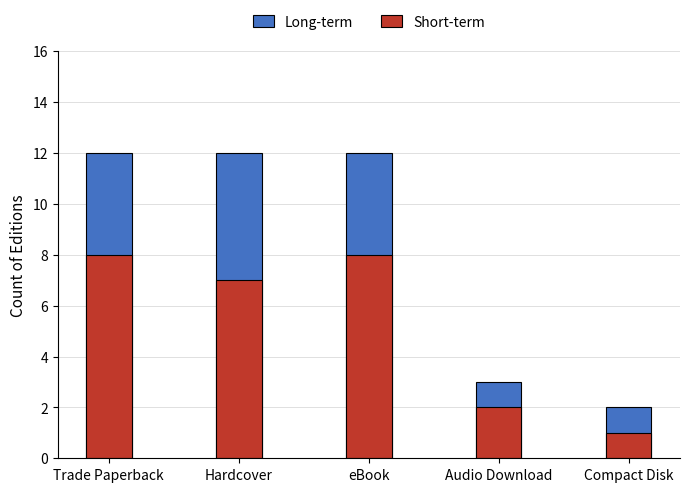

List the labels in order of Long-term value, smallest first.

Compact Disk, Audio Download, Trade Paperback, Hardcover, eBook